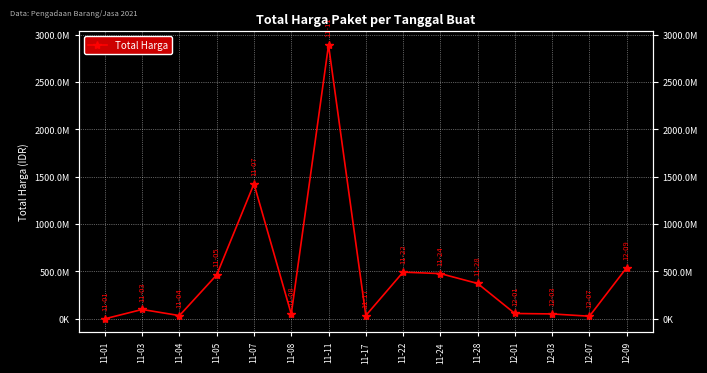

What is the ratio of the value at 11-07 to the value at 11-17?

41.6